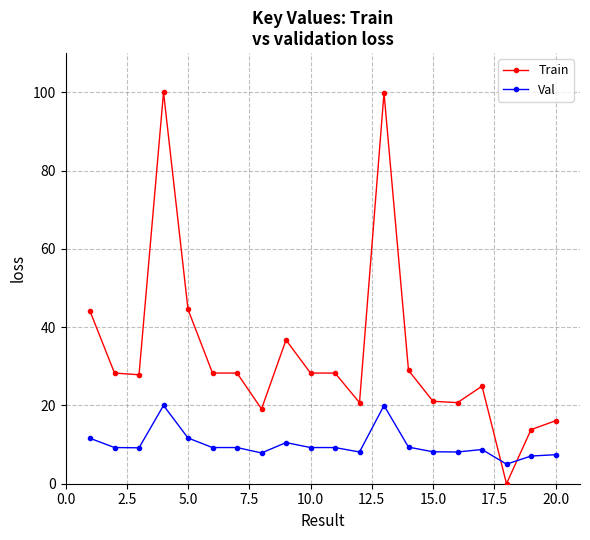

List the series in order of their peak value, lowest first.

Val, Train